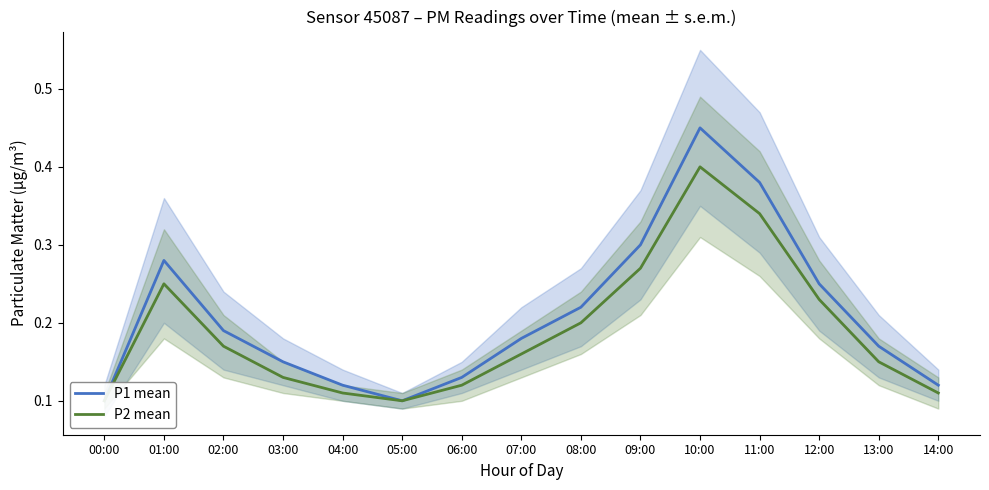

Does the chart have visible grid lines?

No